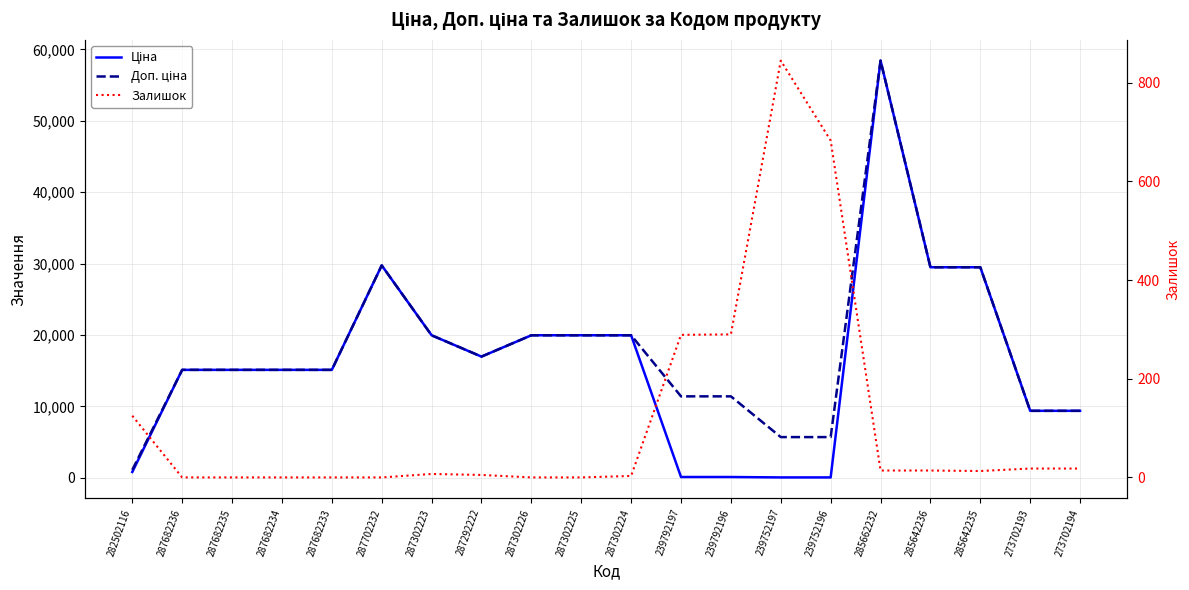

What is the total value across all series at 273702193?

18785.9